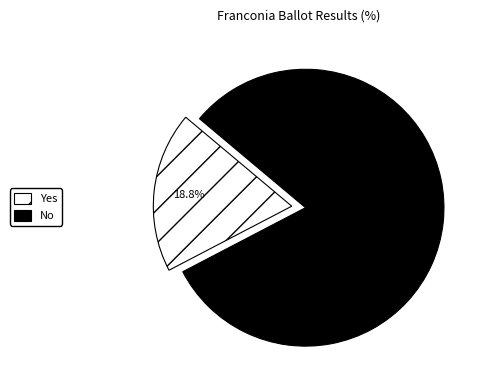

What is the largest slice in the pie chart?

No